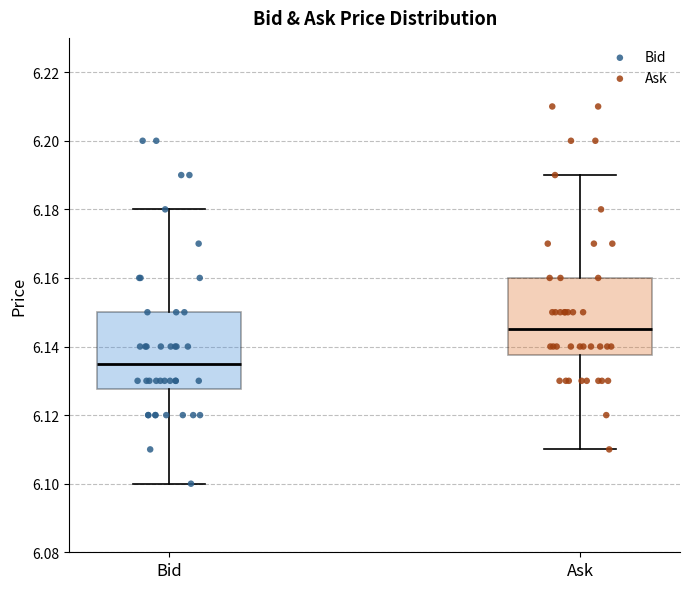

Reading left to right, transcribe this box plot: for each box, give where its median line is, the range the box spans, and where its two whiskers end, as read against the y-axis. The values are not printed on the chart, so give them approximately, as read against the axis.

Bid: median 6.136, box 6.128 to 6.150, whiskers 6.100 to 6.180
Ask: median 6.146, box 6.138 to 6.160, whiskers 6.110 to 6.190